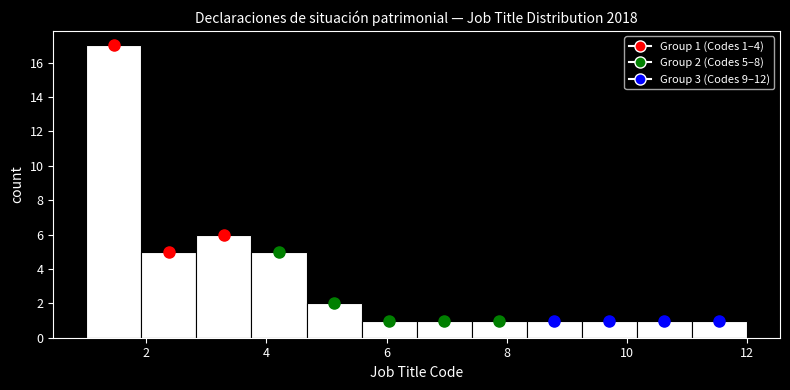

Over which range of the x-axis is the bar tallest?

1.0 to 2.0